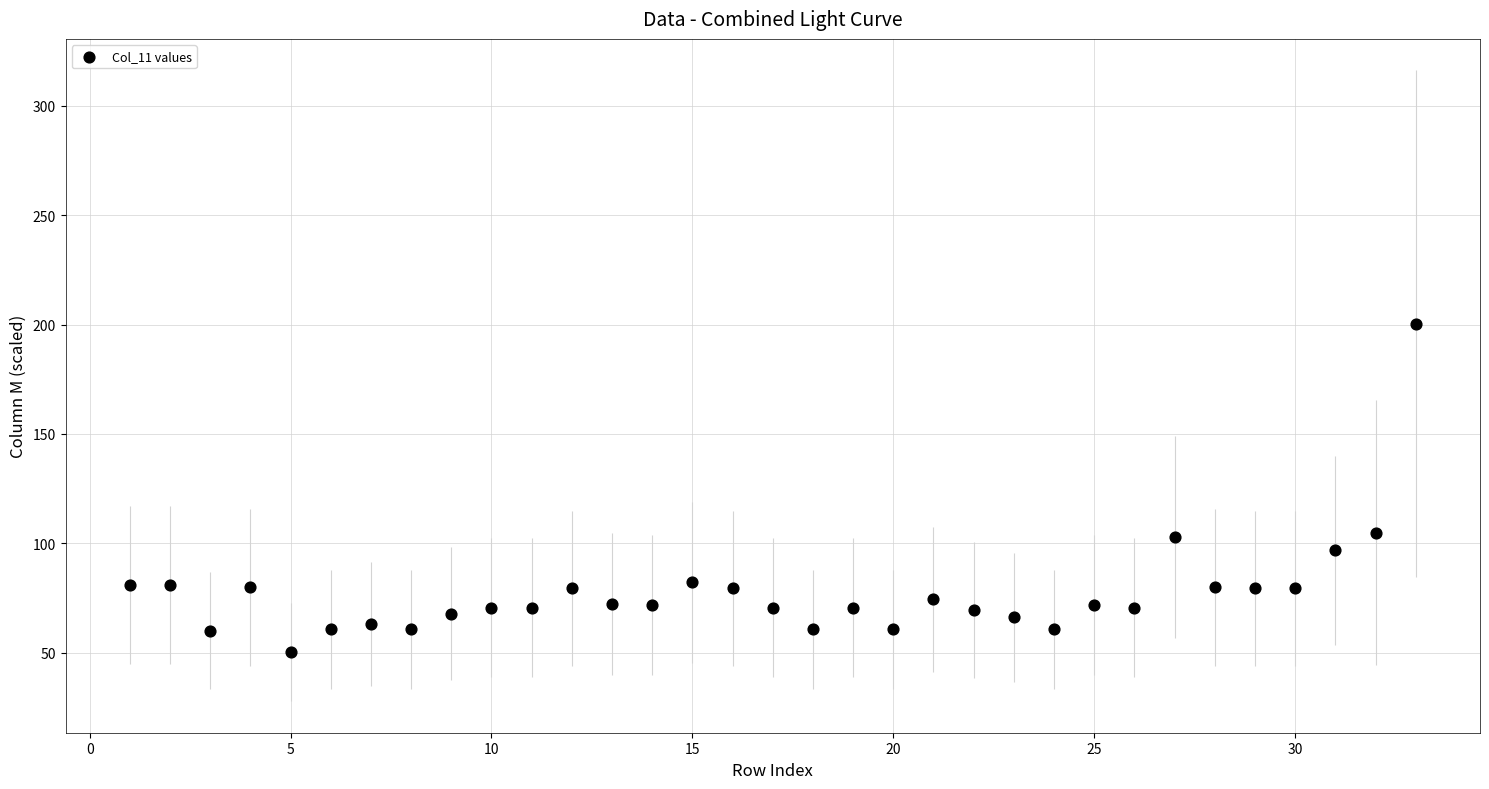

What is the range of X values (max minus min)?

32.0